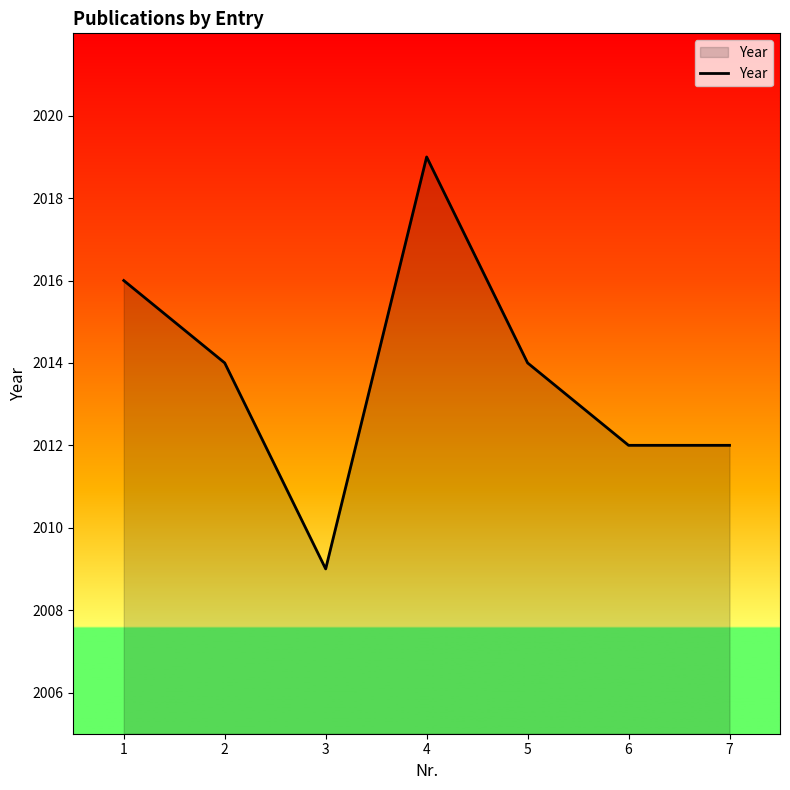

Does the chart have visible grid lines?

No